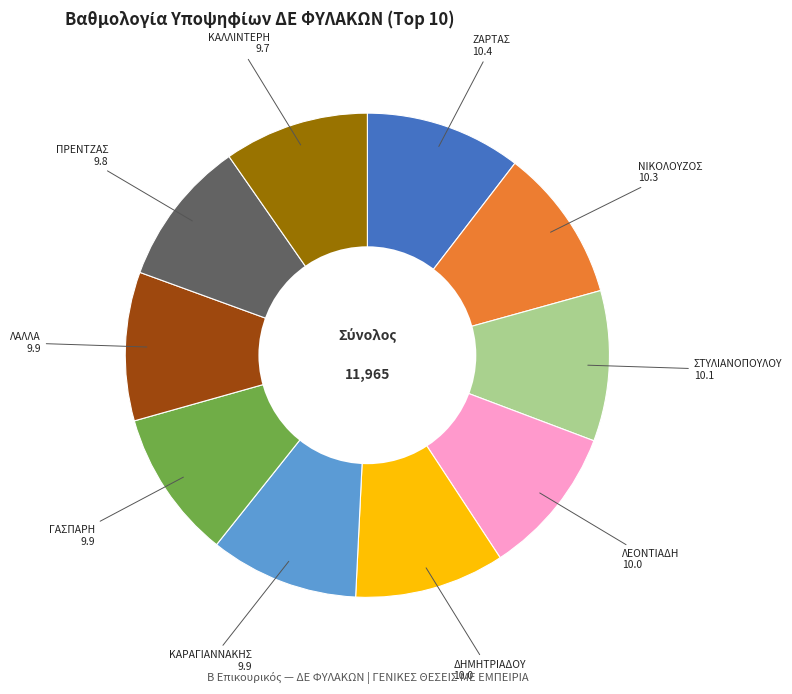

Is there a majority slice in this chart?

No